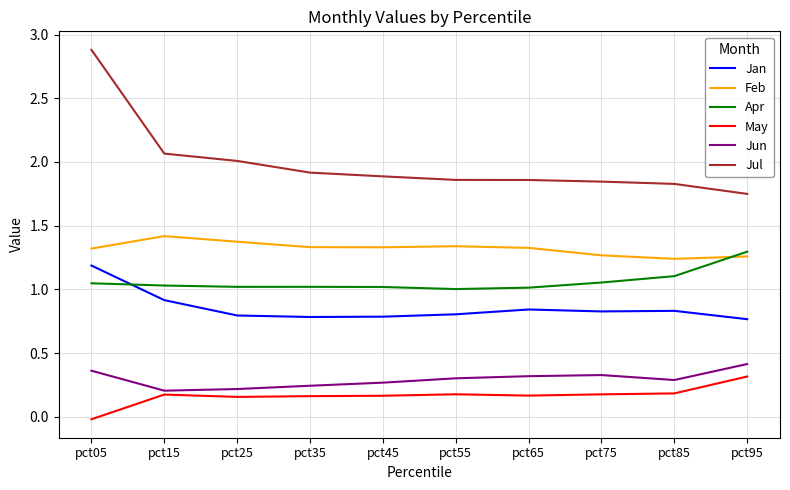

Which series has the widest spread of values?

Jul